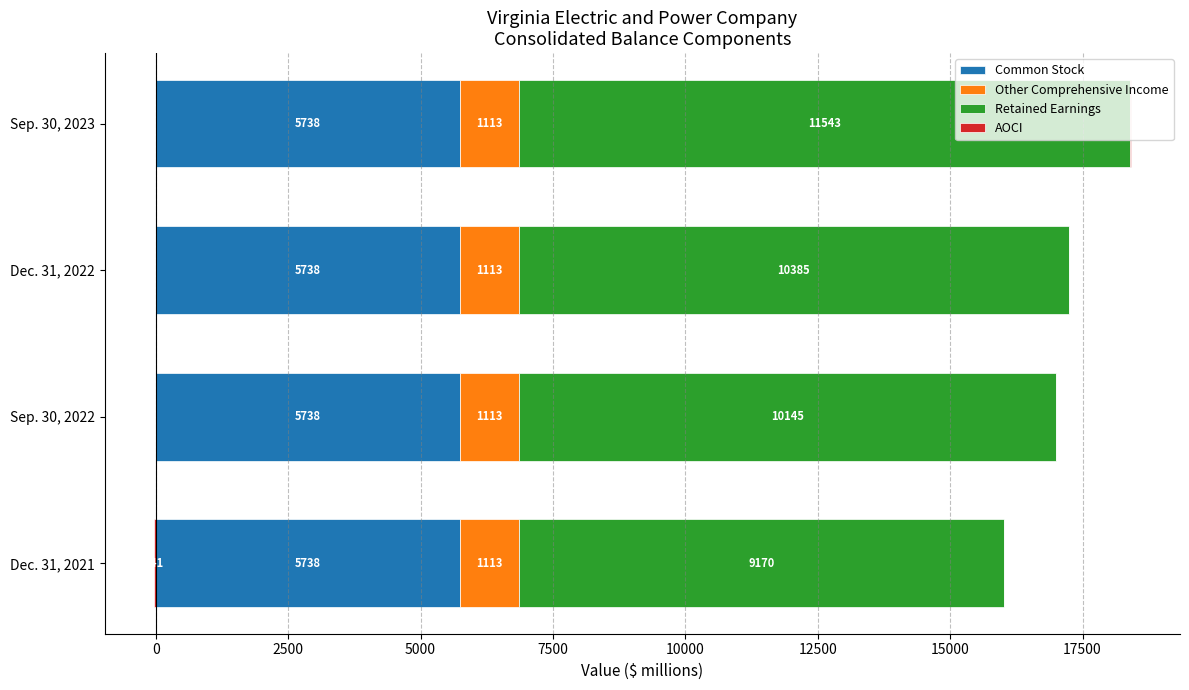

Which series has the largest total across all categories?

Retained Earnings